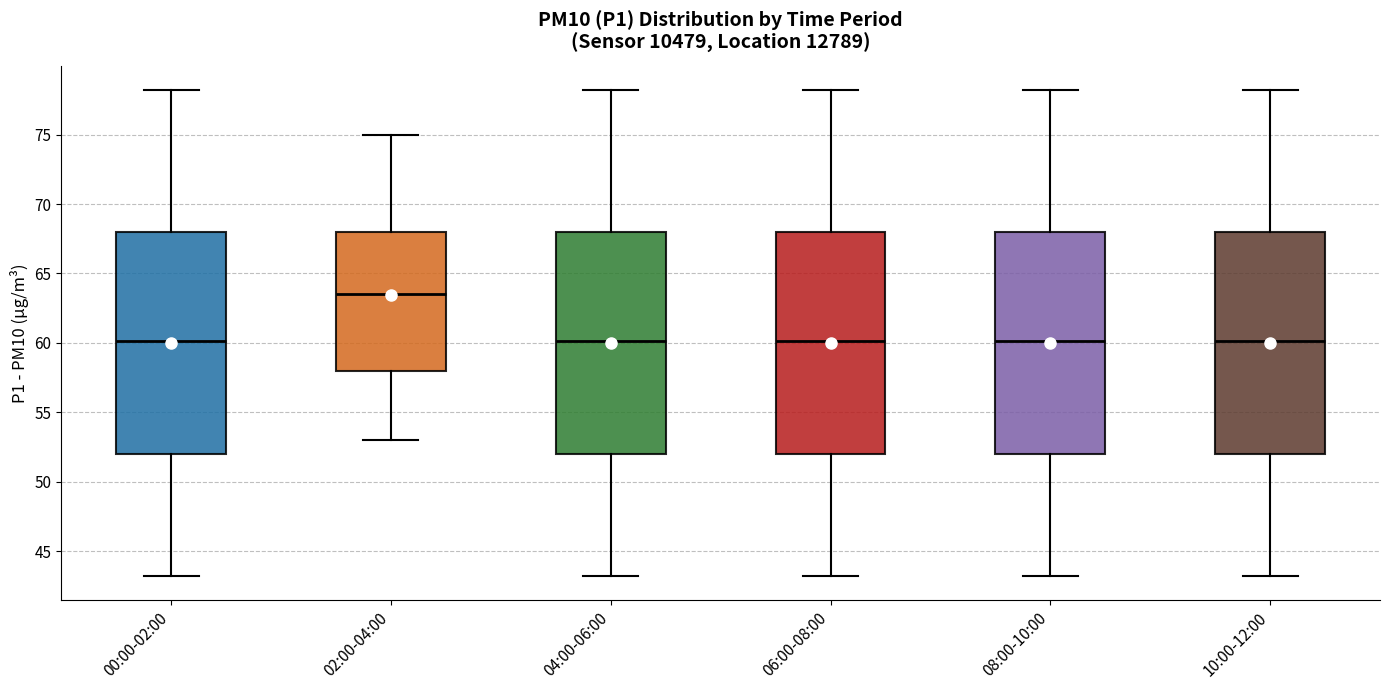

Reading left to right, transcribe this box plot: for each box, give where its median line is, the range the box spans, and where its two whiskers end, as read against the y-axis. The values are not printed on the chart, so give them approximately, as read against the axis.

00:00-02:00: median 60.0, box 52.0 to 68.0, whiskers 43.0 to 78.0
02:00-04:00: median 63.5, box 58.0 to 68.0, whiskers 53.0 to 75.0
04:00-06:00: median 60.0, box 52.0 to 68.0, whiskers 43.0 to 78.0
06:00-08:00: median 60.0, box 52.0 to 68.0, whiskers 43.0 to 78.0
08:00-10:00: median 60.0, box 52.0 to 68.0, whiskers 43.0 to 78.0
10:00-12:00: median 60.0, box 52.0 to 68.0, whiskers 43.0 to 78.0